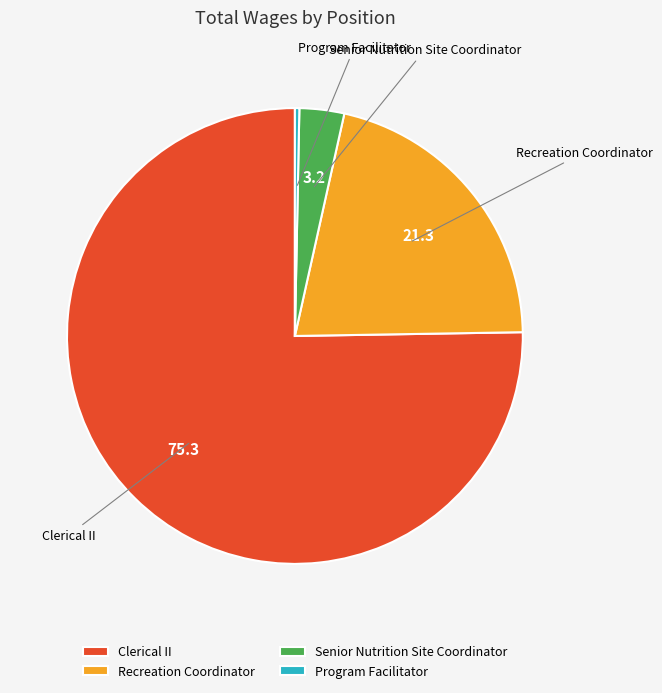

Approximately how many times larger is the value at Recreation Coordinator compared to Senior Nutrition Site Coordinator?

6.7